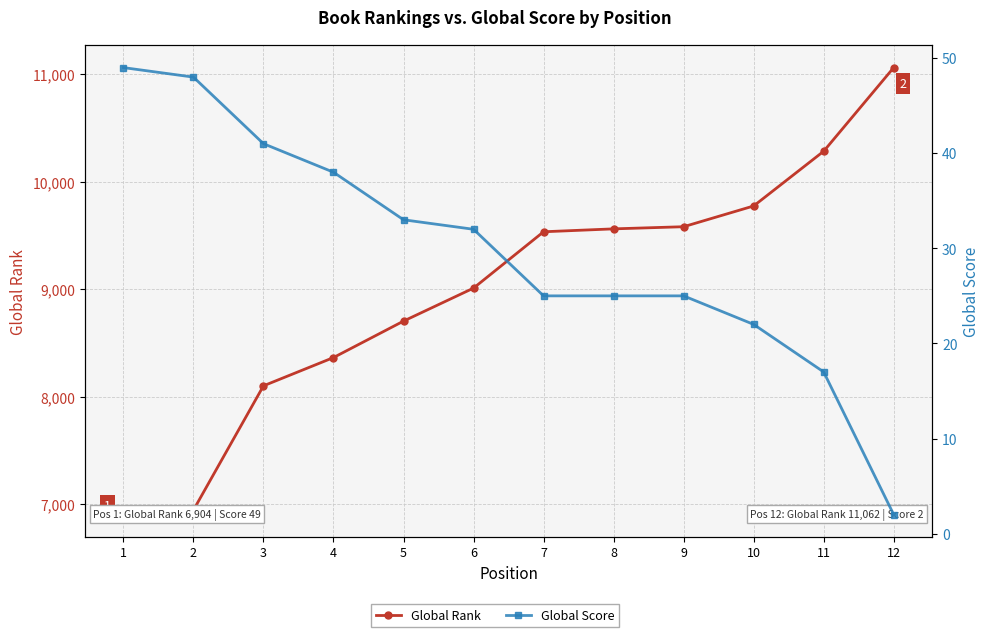

Which series has the largest range (max minus min)?

Global Rank